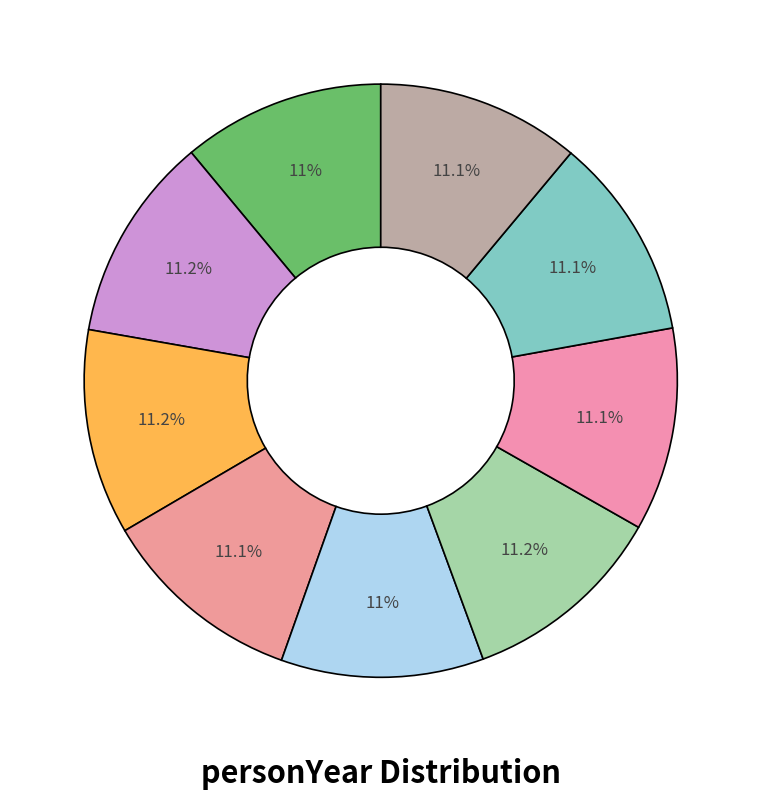

How many slices are in this pie chart?

9